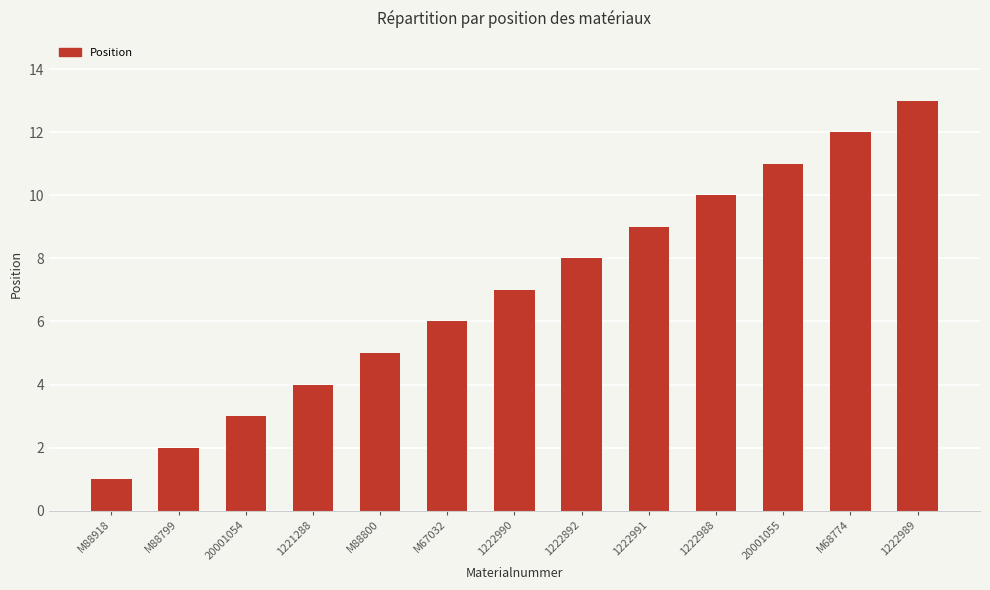

What is the maximum value shown in the chart?

13